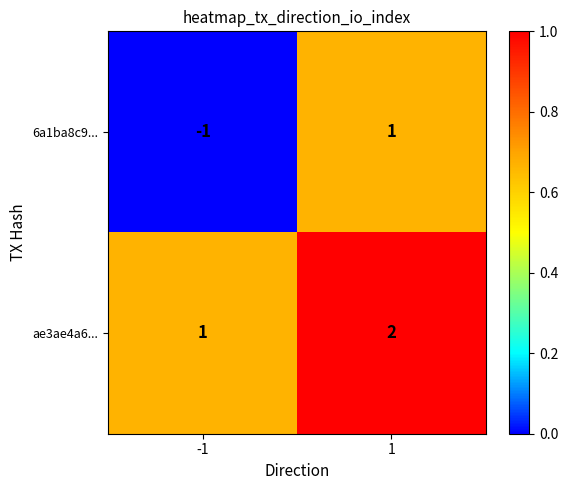

Reading left to right, transcribe all the data shown in this chart.

6a1ba8c9...: -1	1
ae3ae4a6...: 1	2